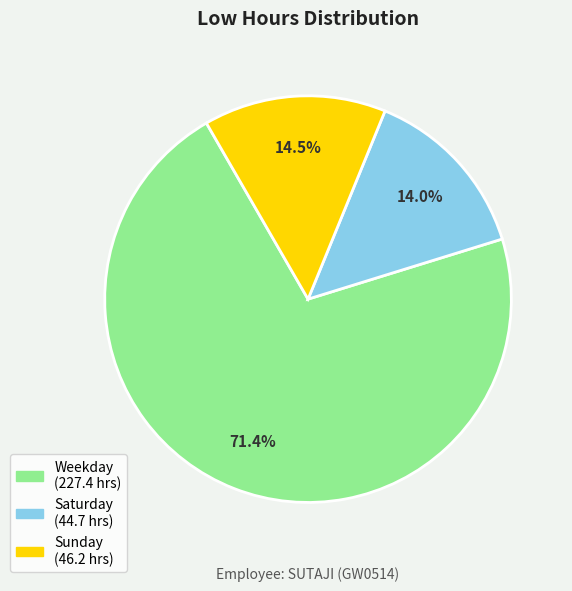

Is there any slice that represents more than half of the pie?

Yes